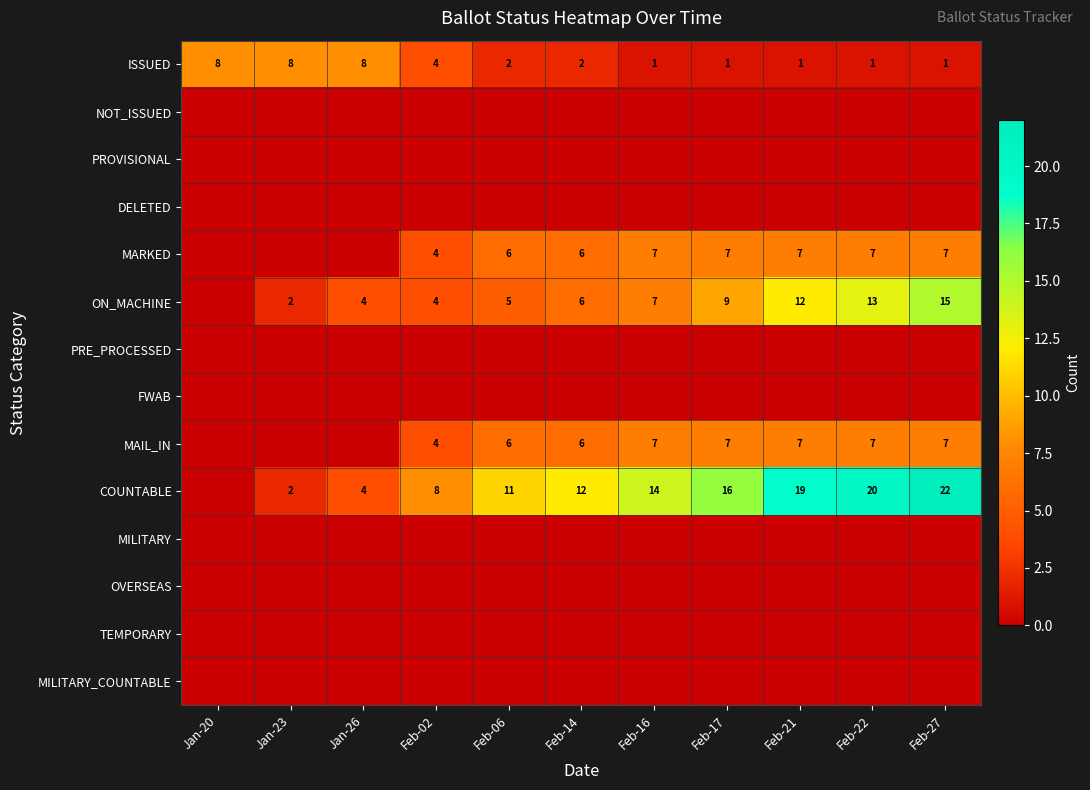

Between Jan-20 and Feb-22, which is larger?

Jan-20